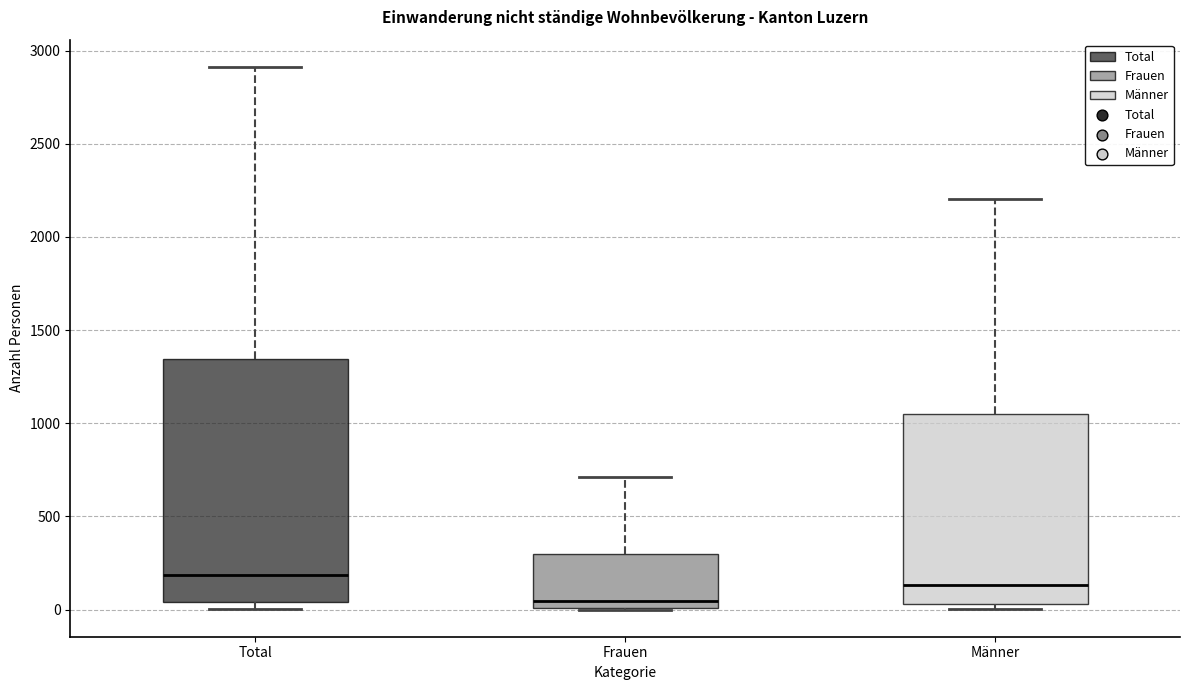

Comparing the boxes themselves (not the whiskers), which one is the tallest?

Total